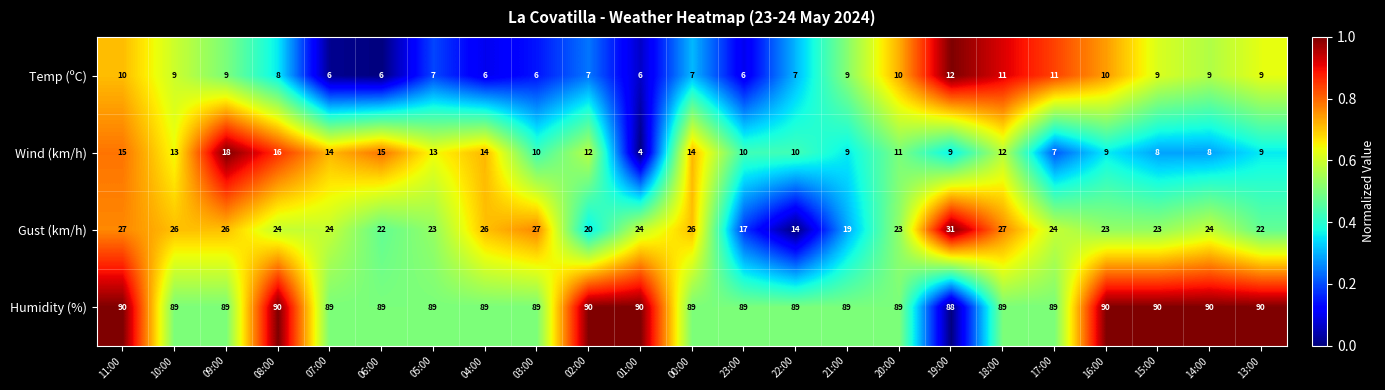

What is the sum of all Wind (km/h) values?

260